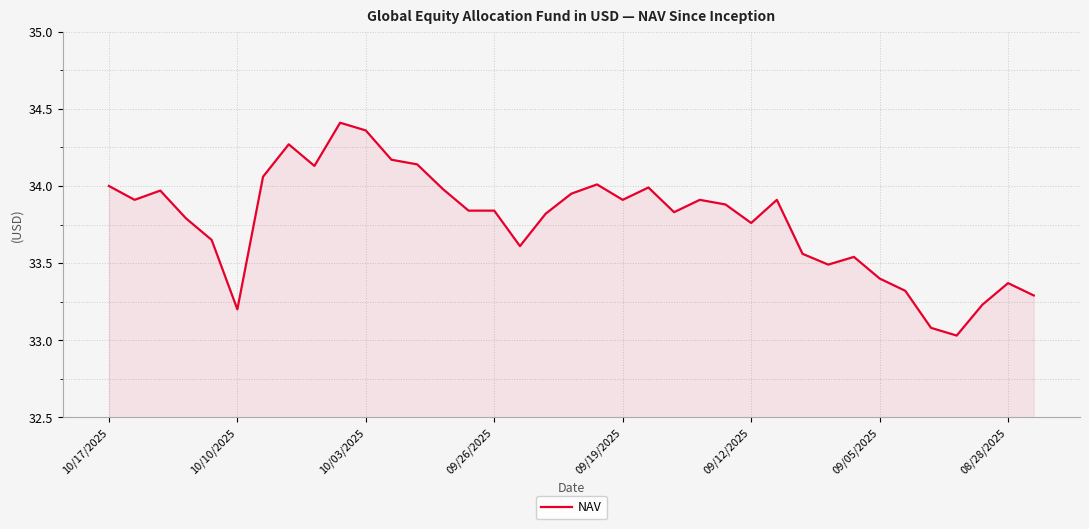

What is the difference between the maximum and minimum values?

1.4